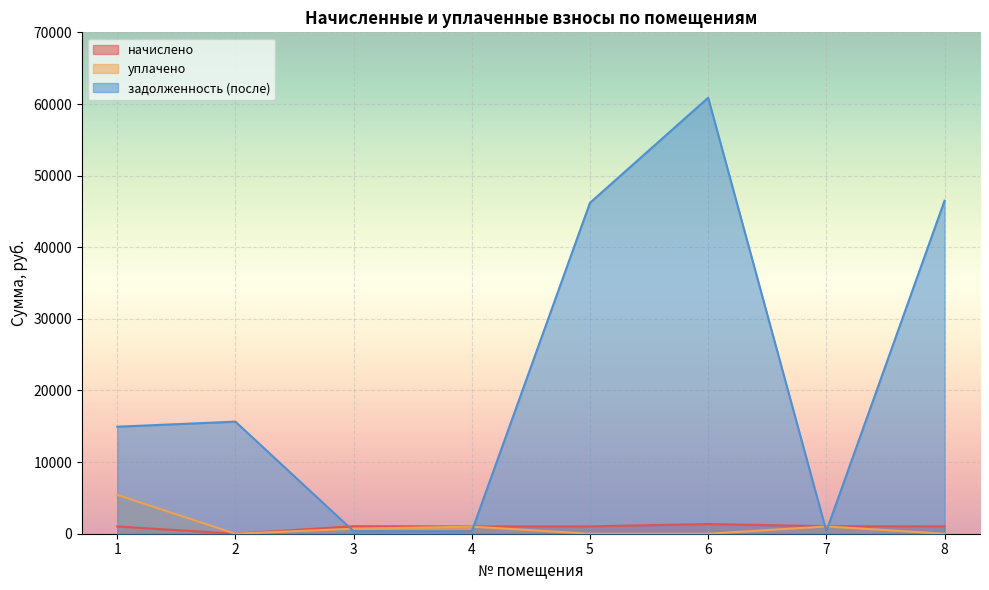

What is the total value across all series at 4?

2347.4